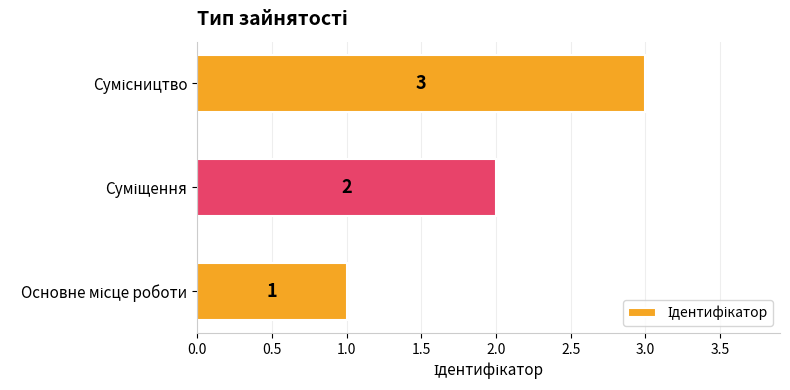

Count the values in the range 1 to 3.

3